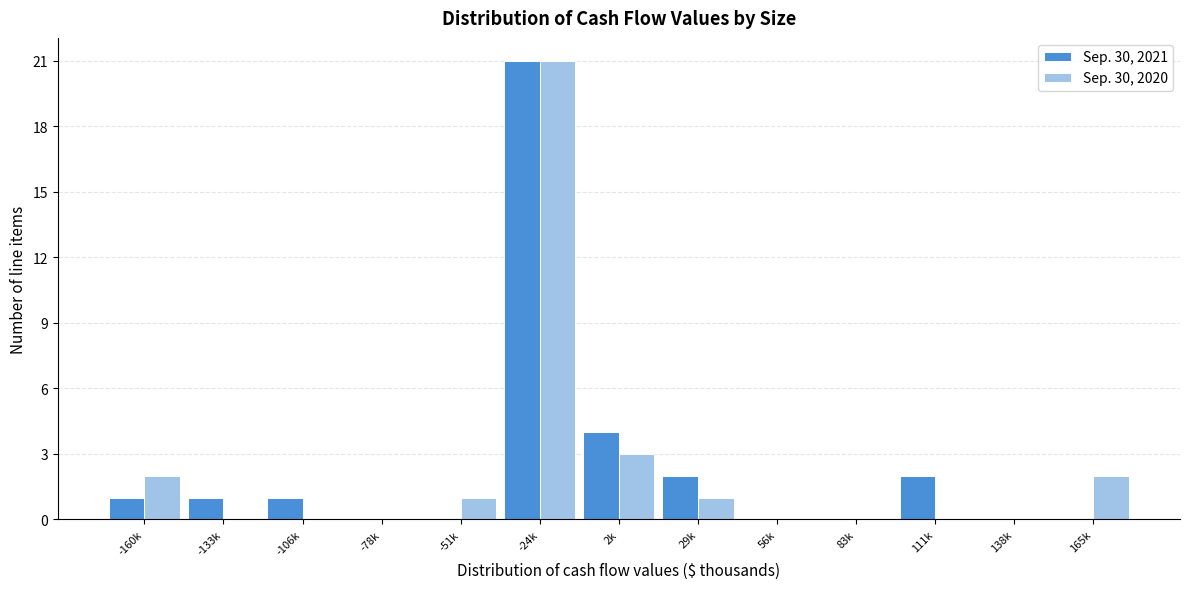

Reading right to left, list all the values displayed in this chart.

Sep. 30, 2021: 165k=0	138k=0	111k=2	83k=0	56k=0	29k=2	2k=4	-24k=21	-51k=0	-78k=0	-106k=1	-133k=1	-160k=1
Sep. 30, 2020: 165k=2	138k=0	111k=0	83k=0	56k=0	29k=1	2k=3	-24k=21	-51k=1	-78k=0	-106k=0	-133k=0	-160k=2